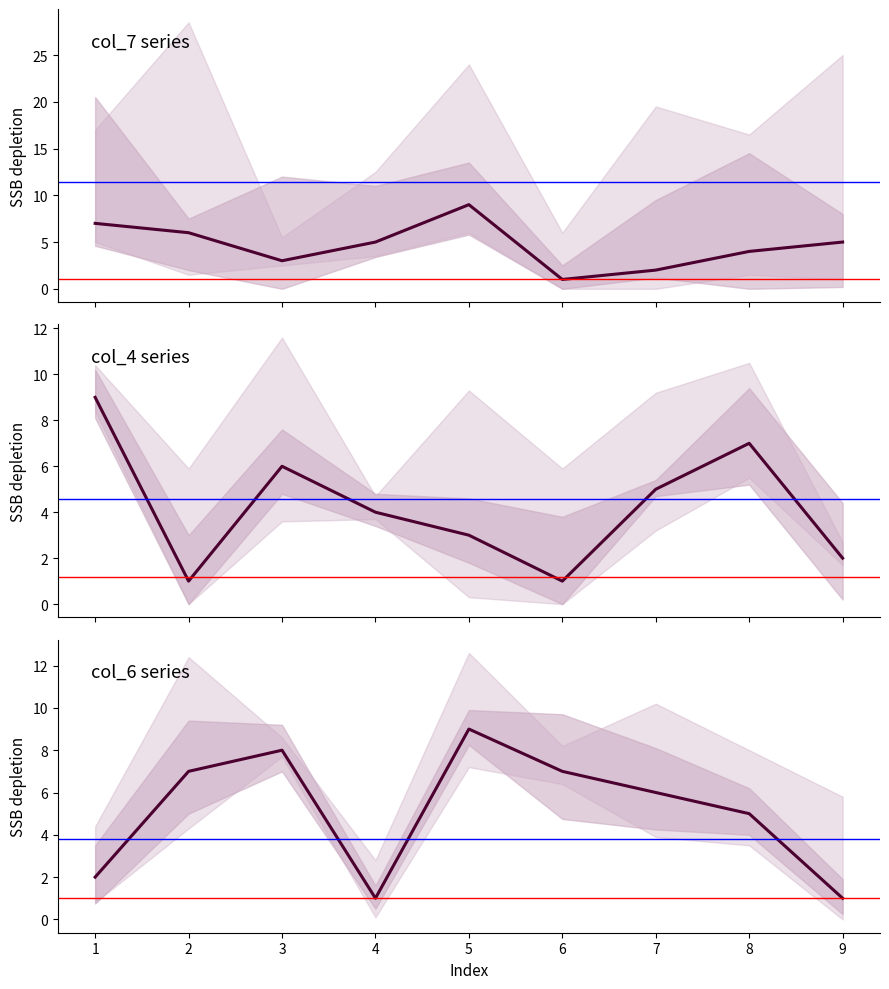

Read the col_7 value at 6.

1